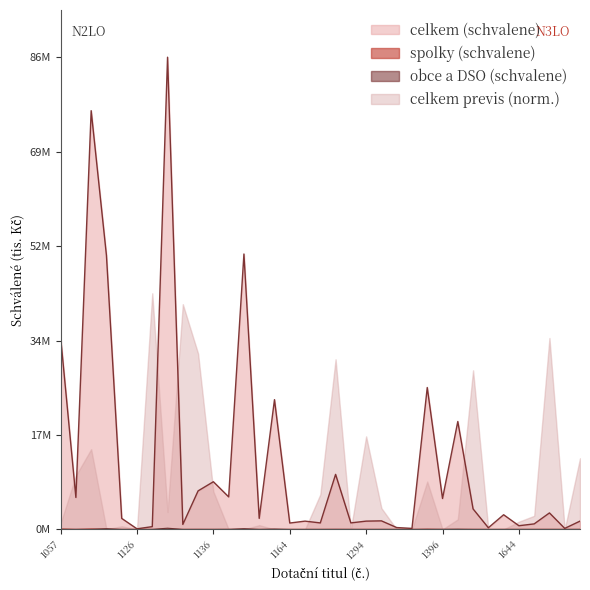

The value of spolky (schvalene) at 1644 is 0.0. True or false?

True